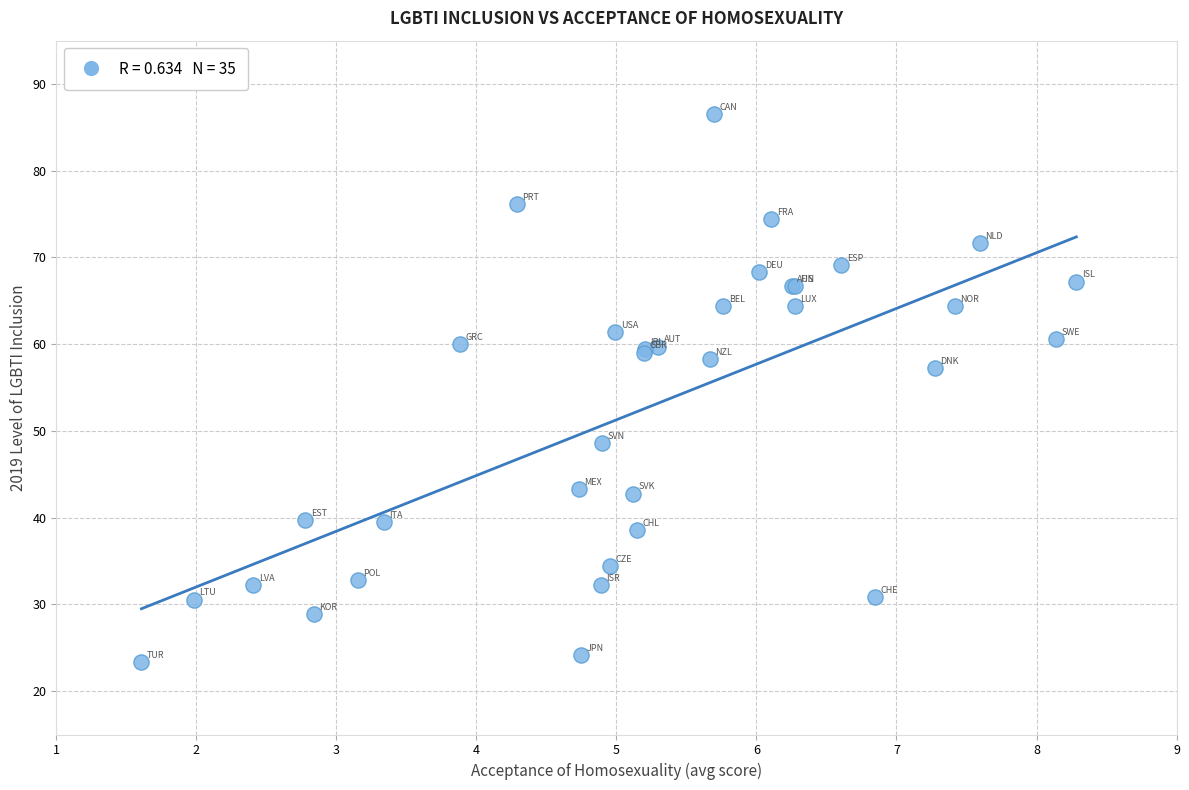

What Y value in the scatter plot is closest to 54?

57.2